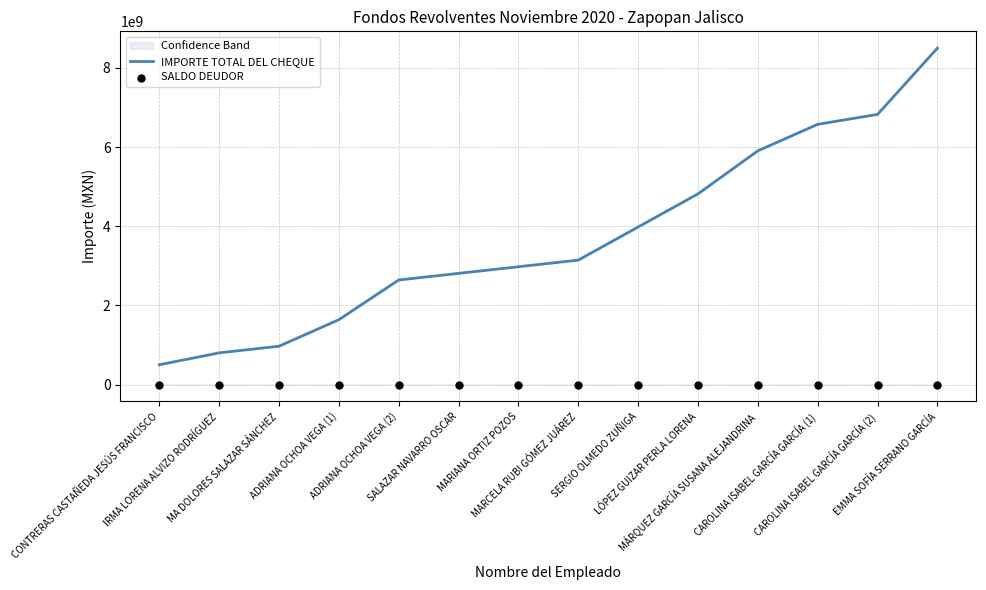

What is the total value across all series at ADRIANA OCHOA VEGA (2)?

2643765787.4